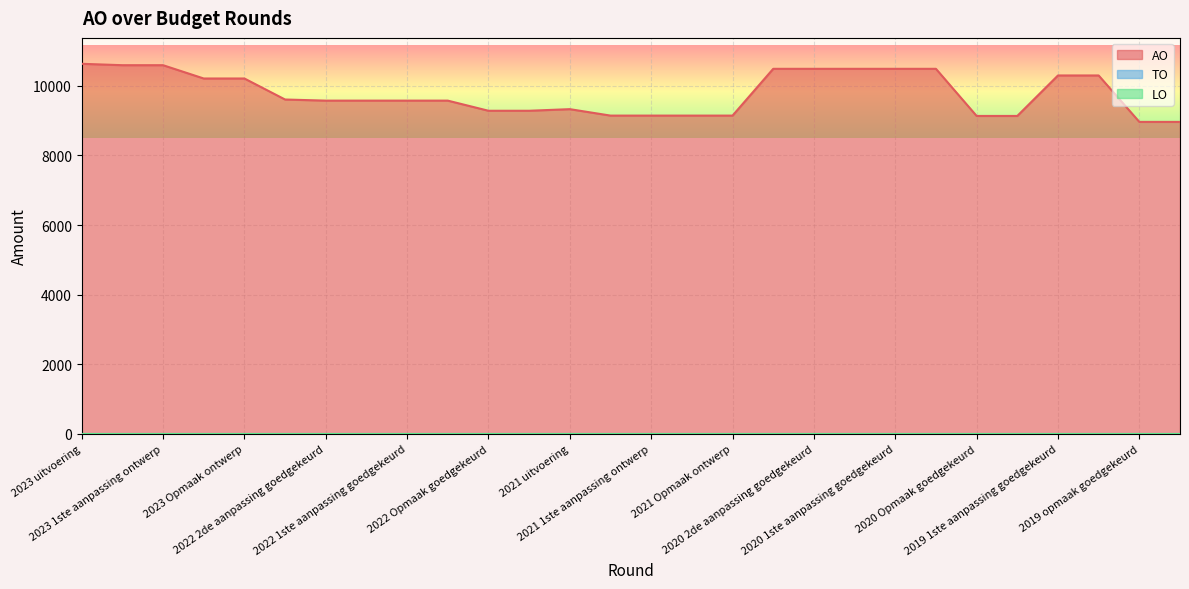

At which label does AO reach its peak?

2023 uitvoering